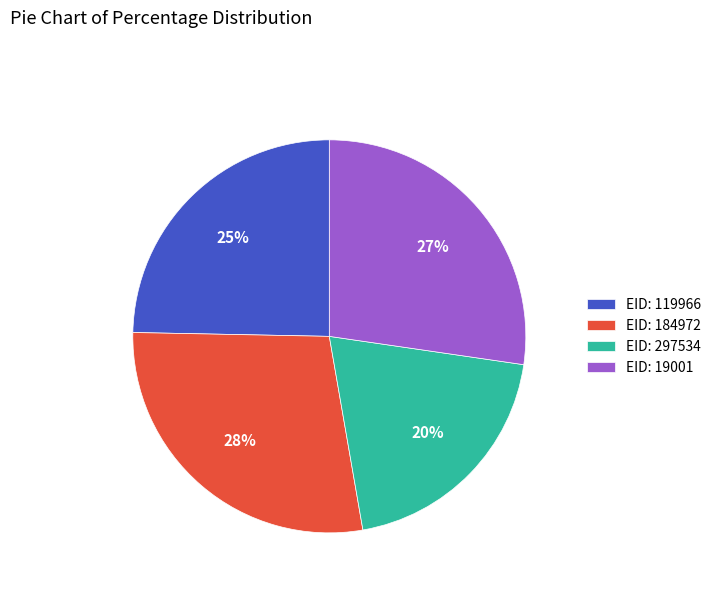

To the nearest percent, what is the difference between the largest and smallest slice percentages?

8%